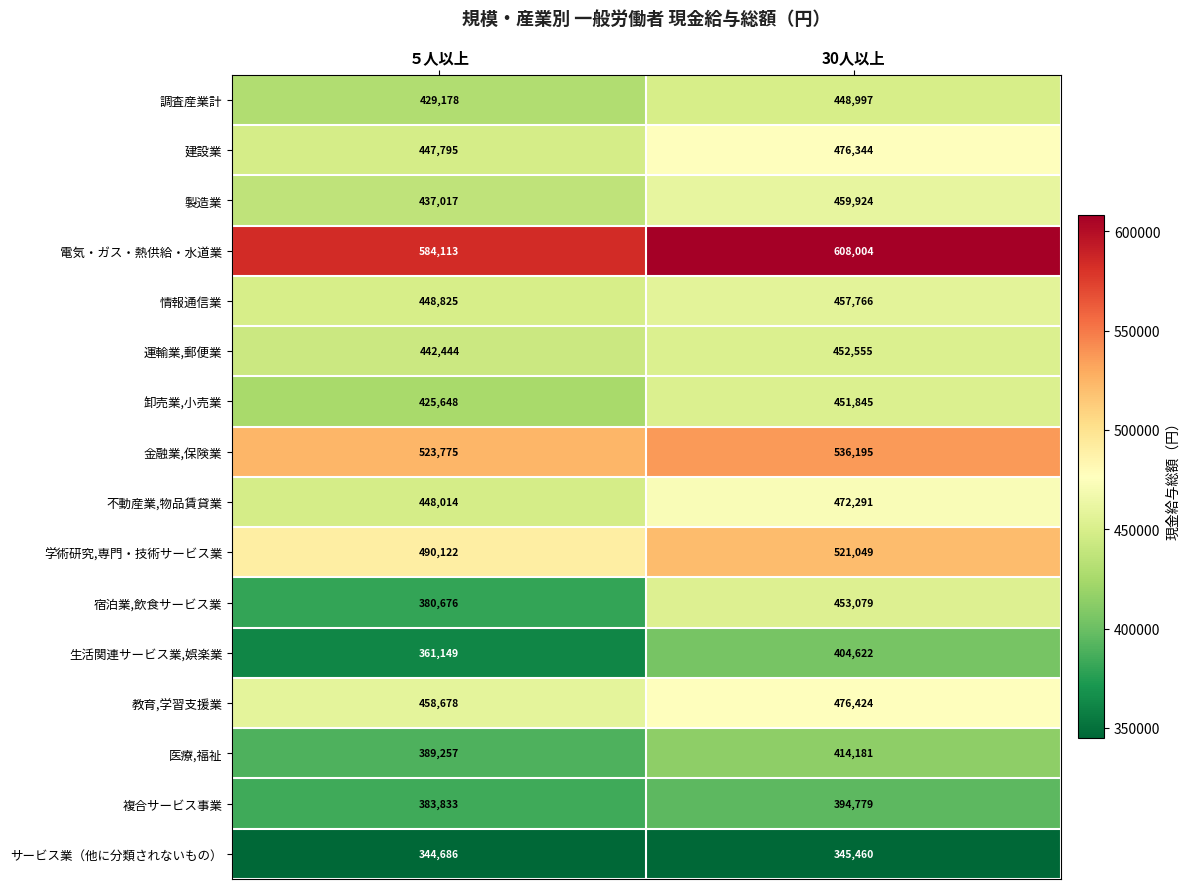

Which series has the largest range (max minus min)?

宿泊業,飲食サービス業